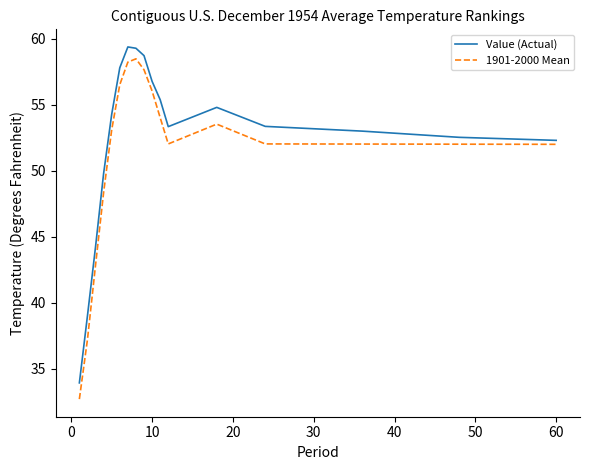

What is the minimum value shown in the chart?

32.7